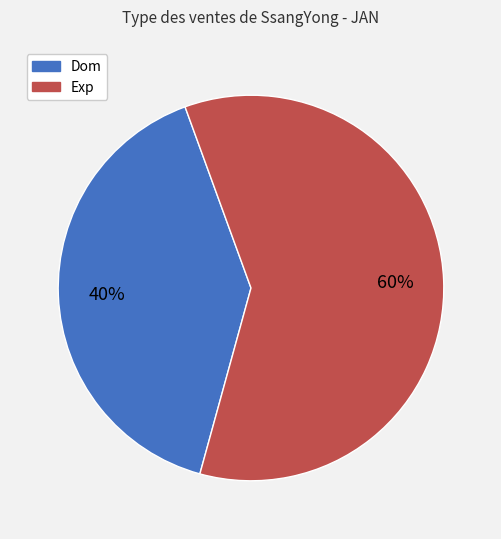

Is there a majority slice in this chart?

Yes